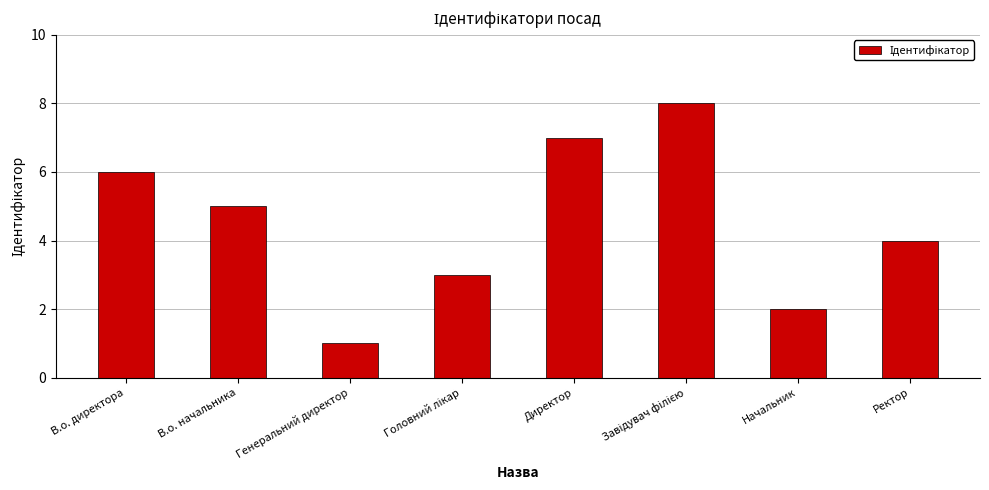

What is the label of the 4th bar from the right?

Директор